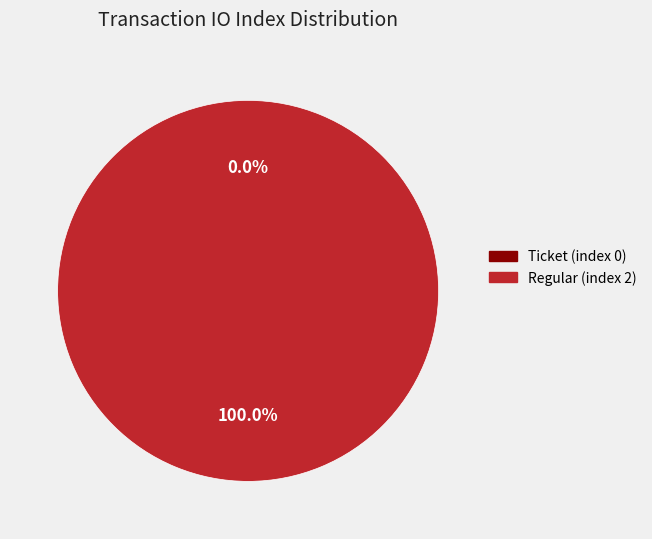

How many slices are in this pie chart?

2